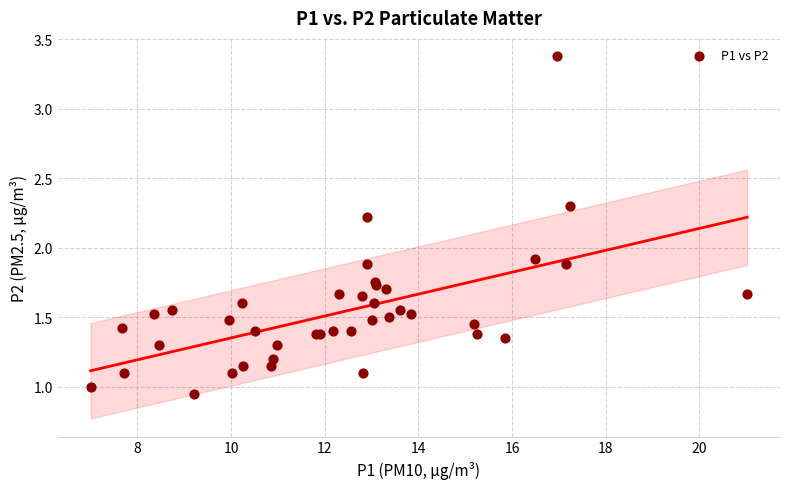

What Y value in the scatter plot is closest to 2?

1.9